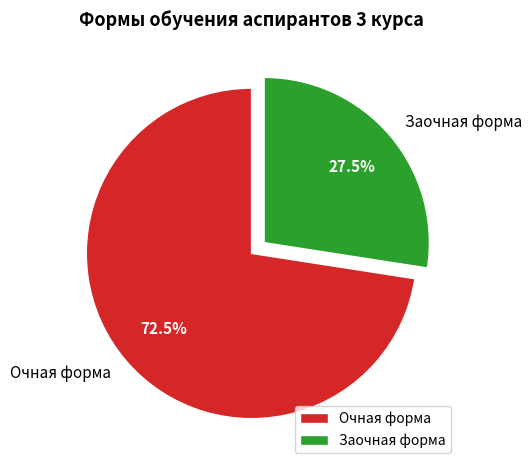

To the nearest percent, what is the average slice percentage?

50%